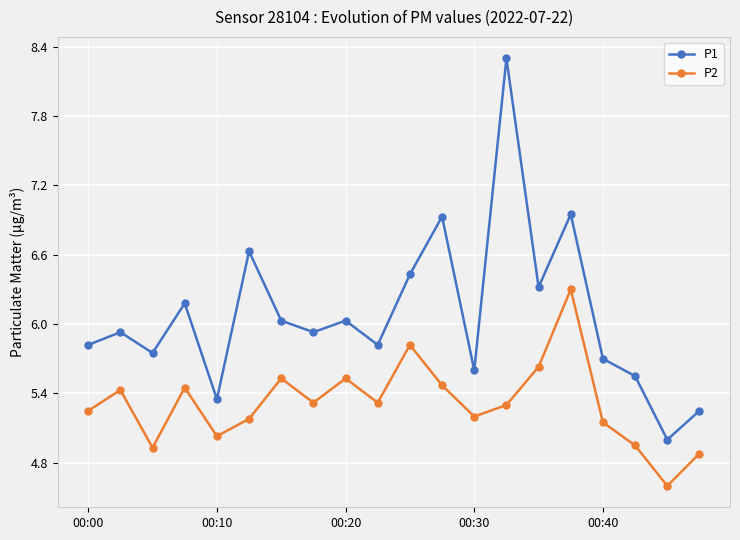

What is the smallest value displayed?

4.6